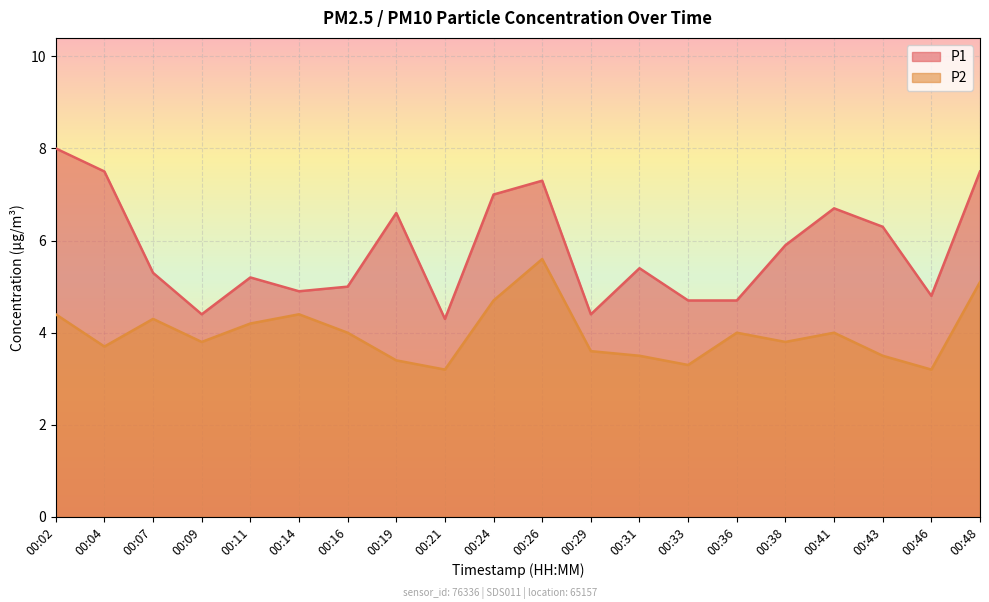

What are all the series names shown in the legend?

P1, P2